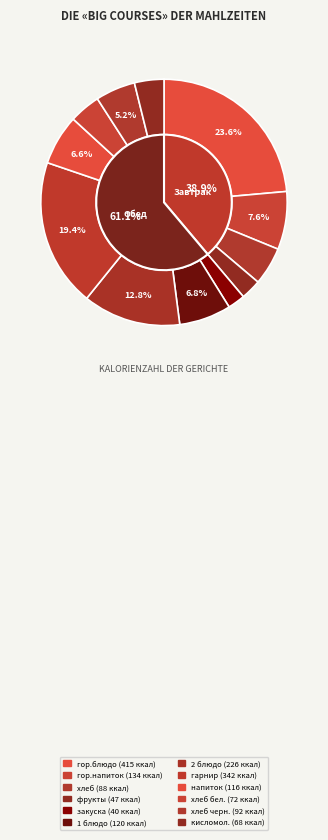

What percentage do Обед and Завтрак together represent?

100.0%